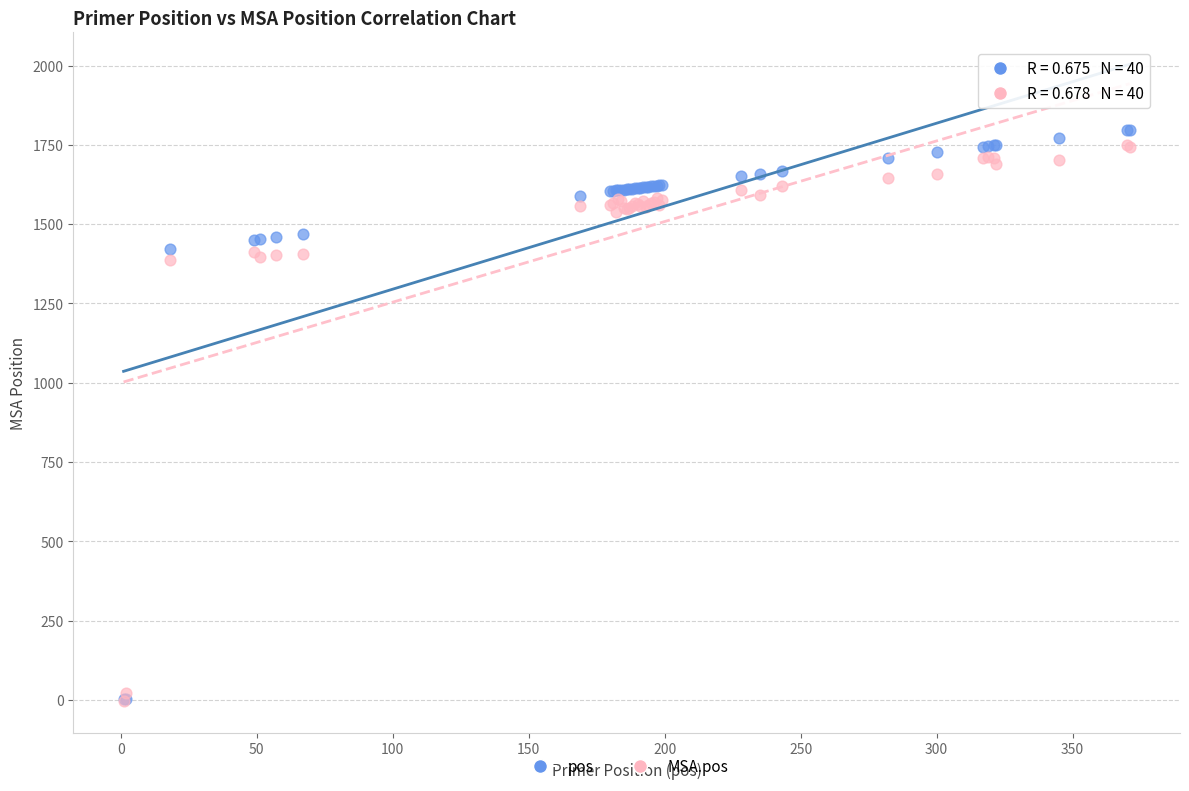

What are all the series names shown in the legend?

pos, MSA.pos